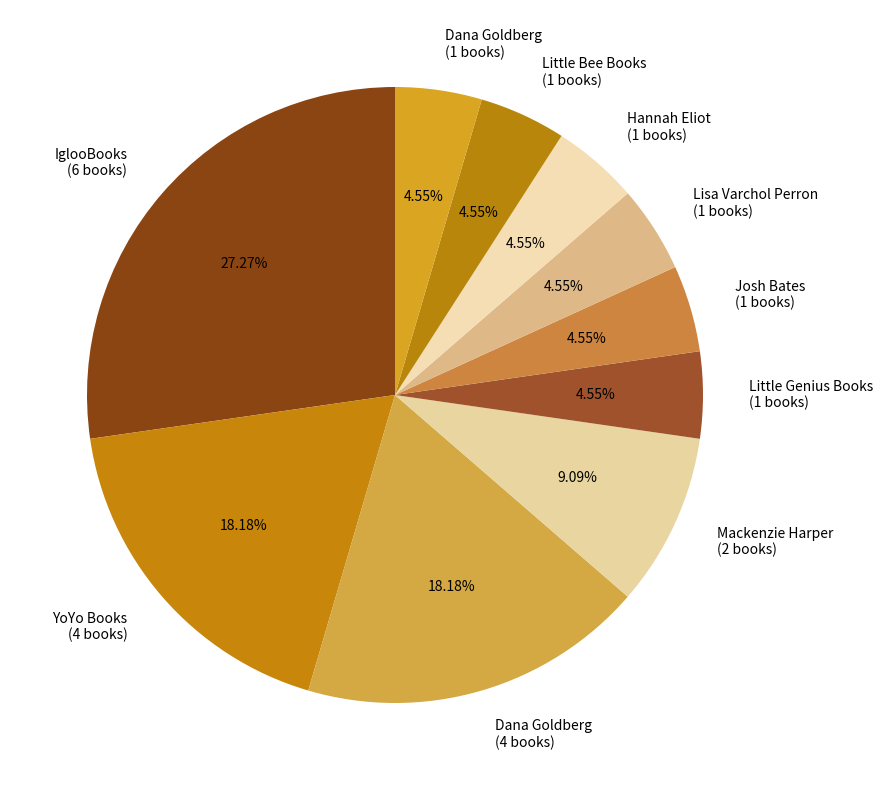

Is there a majority slice in this chart?

No